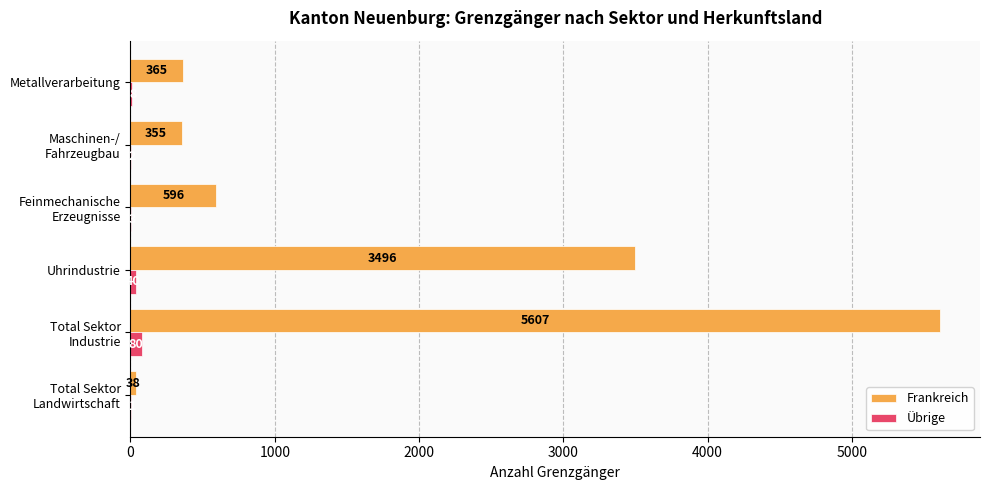

What is the average value of the Frankreich series?

1743